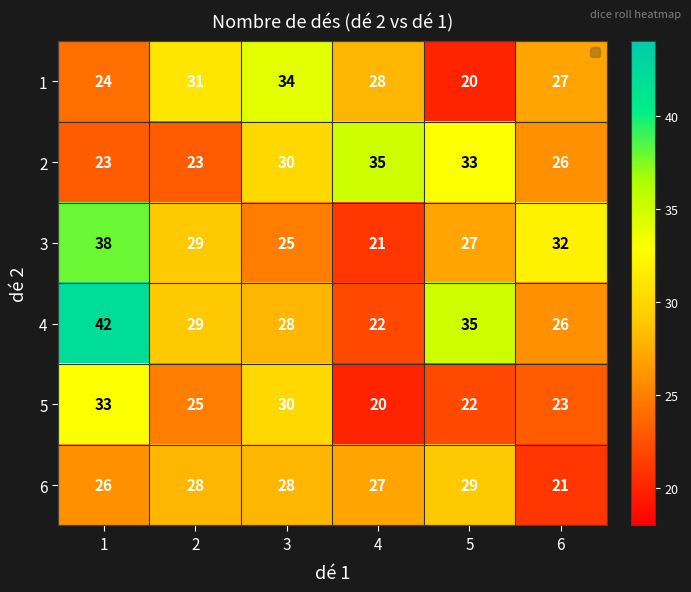

How many distinct data groups are displayed?

6